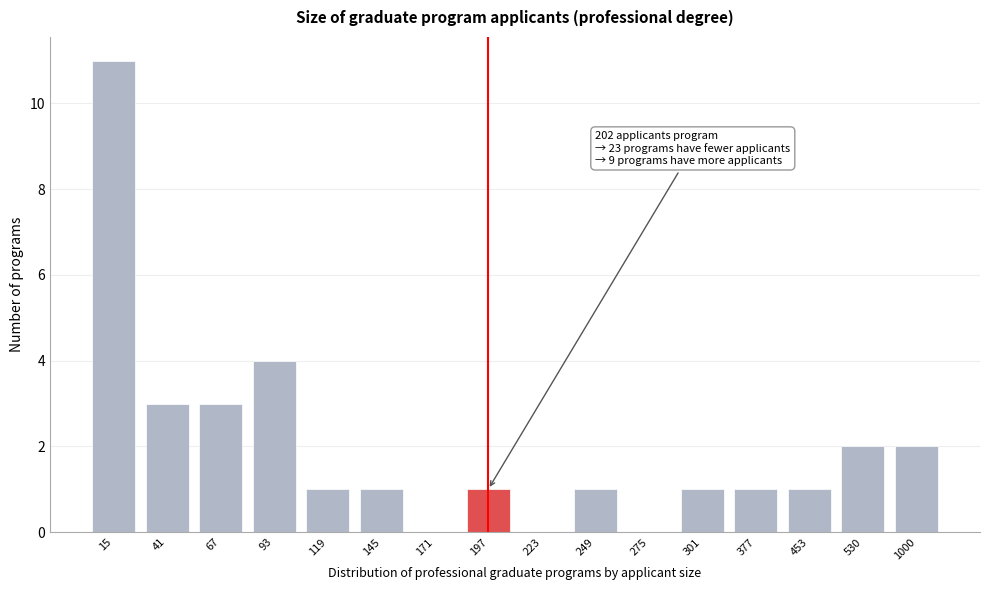

Reading left to right, list all the values displayed in this chart.

15=11	41=3	67=3	93=4	119=1	145=1	171=0	197=1	223=0	249=1	275=0	301=1	377=1	453=1	530=2	1000=2